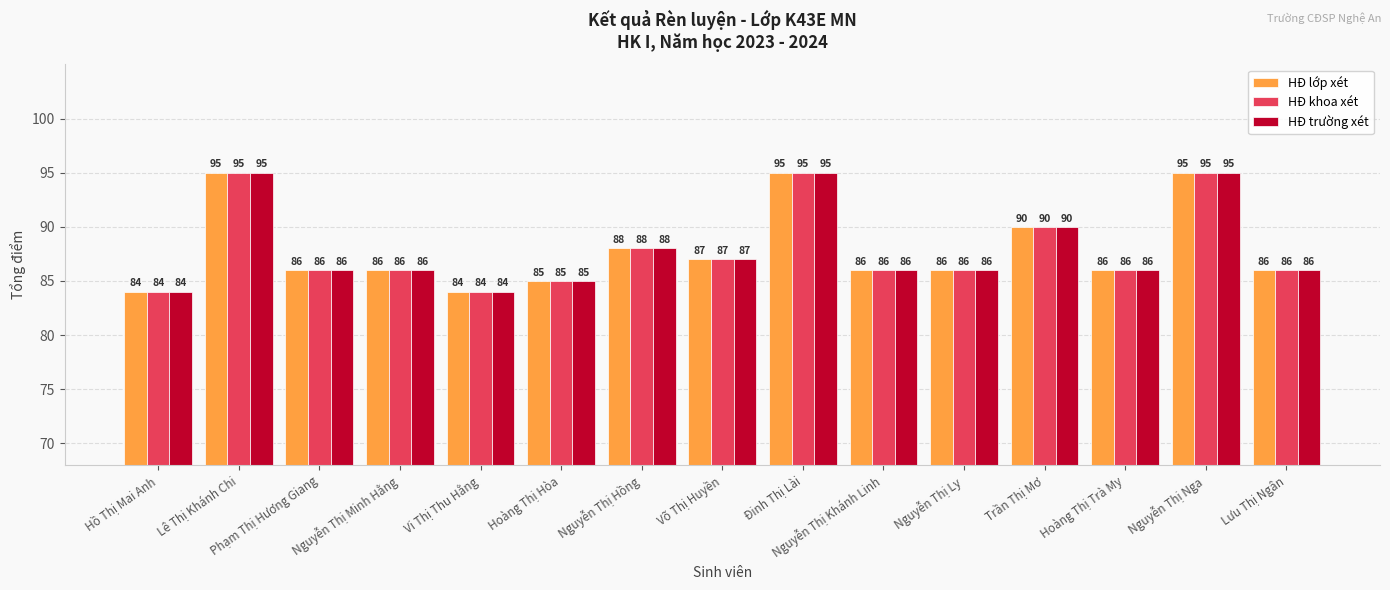

Is it true that HĐ khoa xét equals 20 at Lưu Thị Ngân?

False